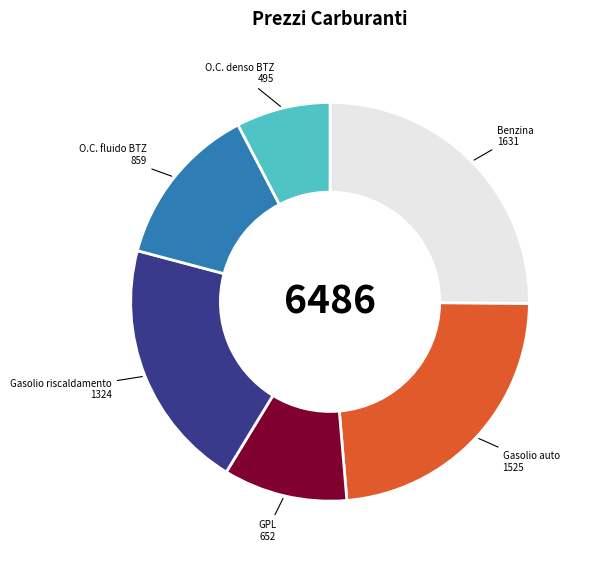

Which category has the biggest portion of the pie?

Benzina